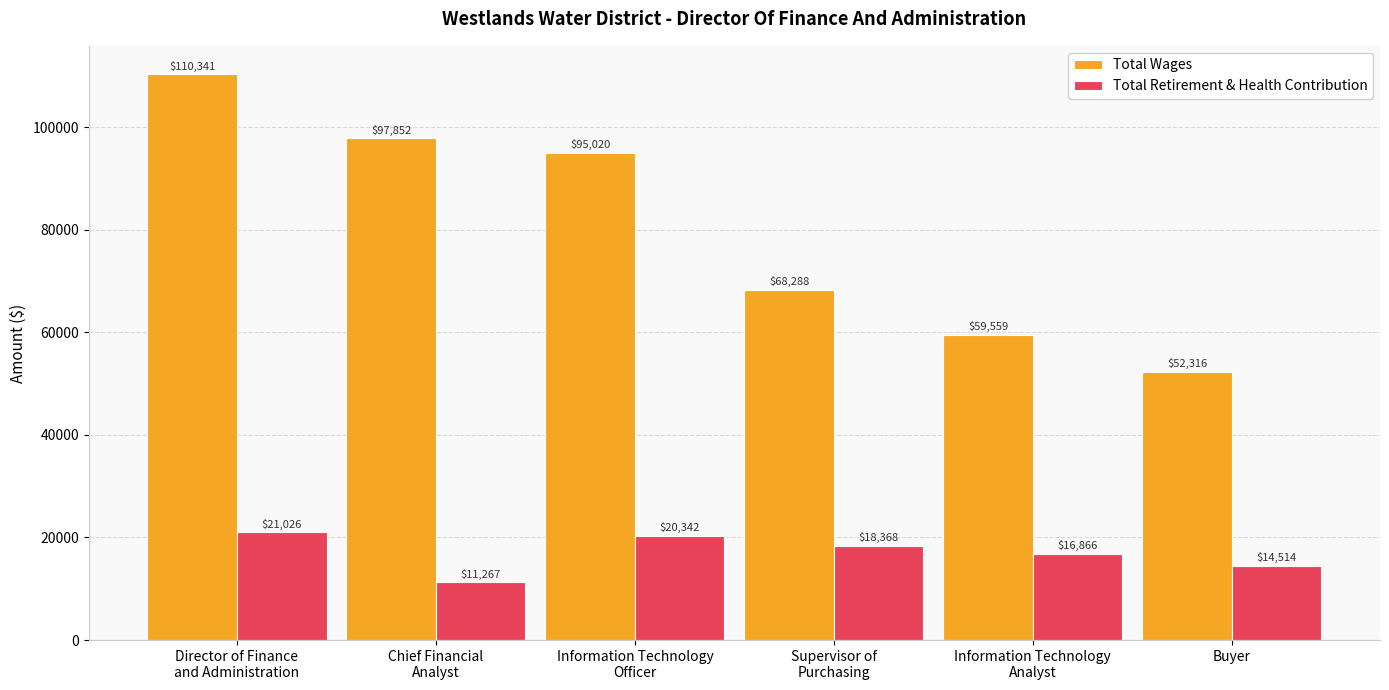

What are all the series names shown in the legend?

Total Wages, Total Retirement & Health Contribution